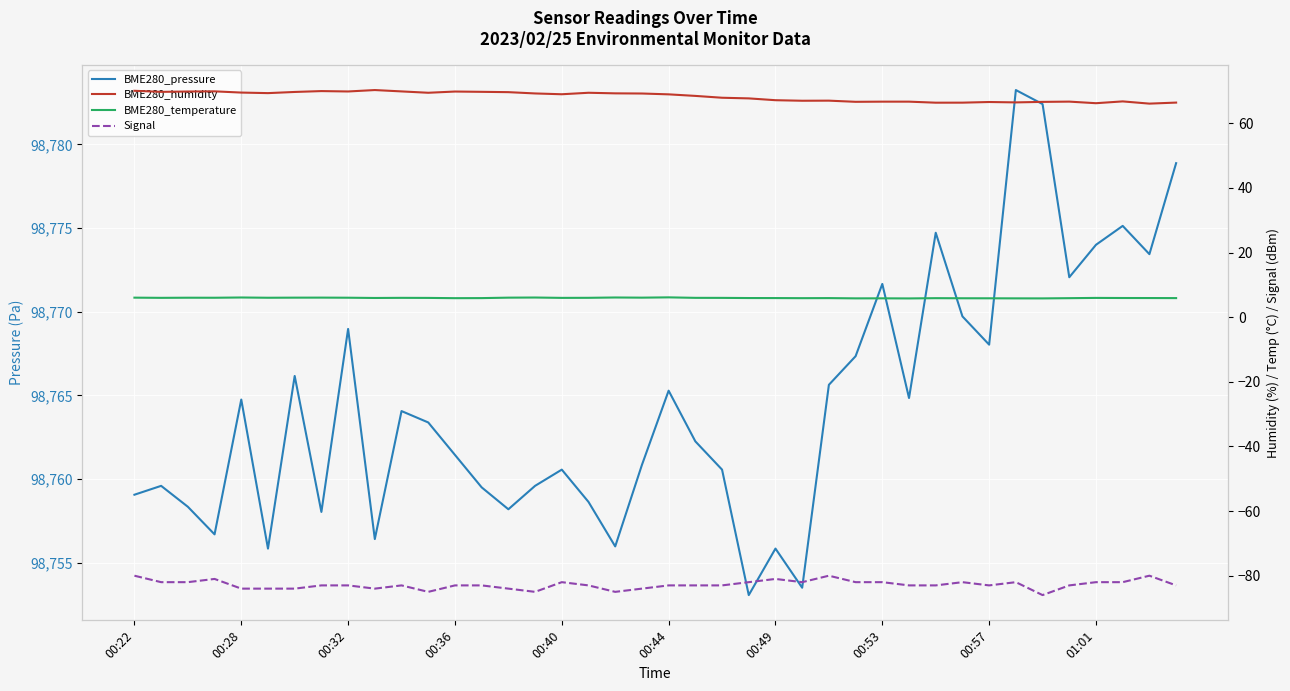

What are all the series names shown in the legend?

BME280_pressure, BME280_humidity, BME280_temperature, Signal